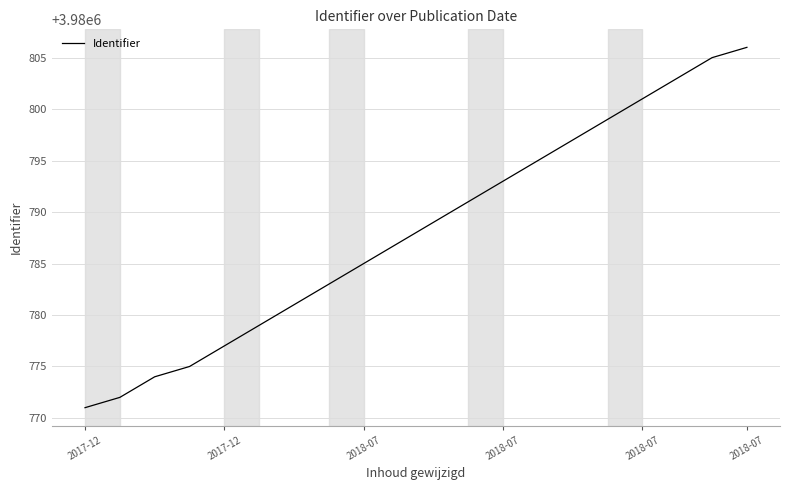

What is the smallest value displayed?

3980771